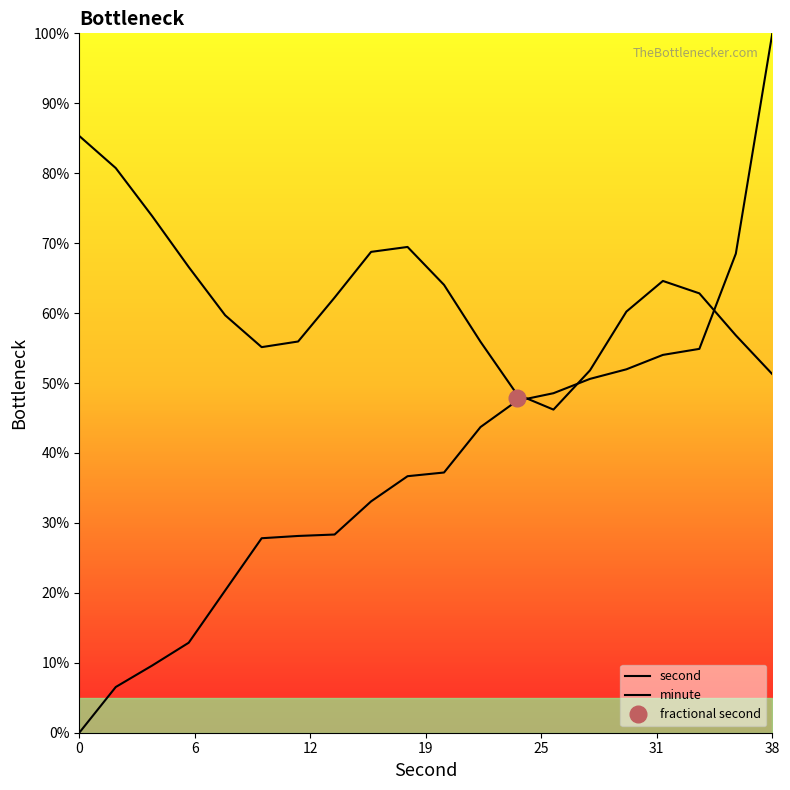

Between 0 and 17, which series saw the biggest shift?

minute